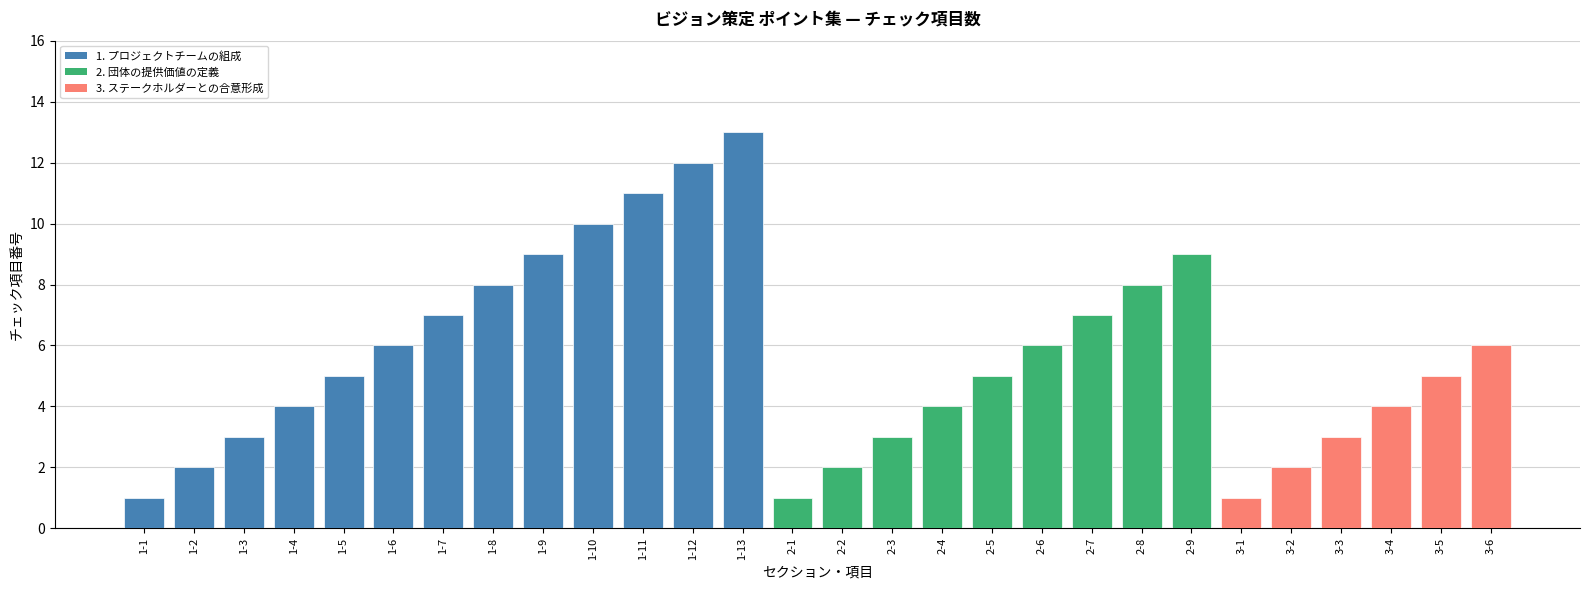

The chart shows a value of 11 at 1-7. True or false?

False